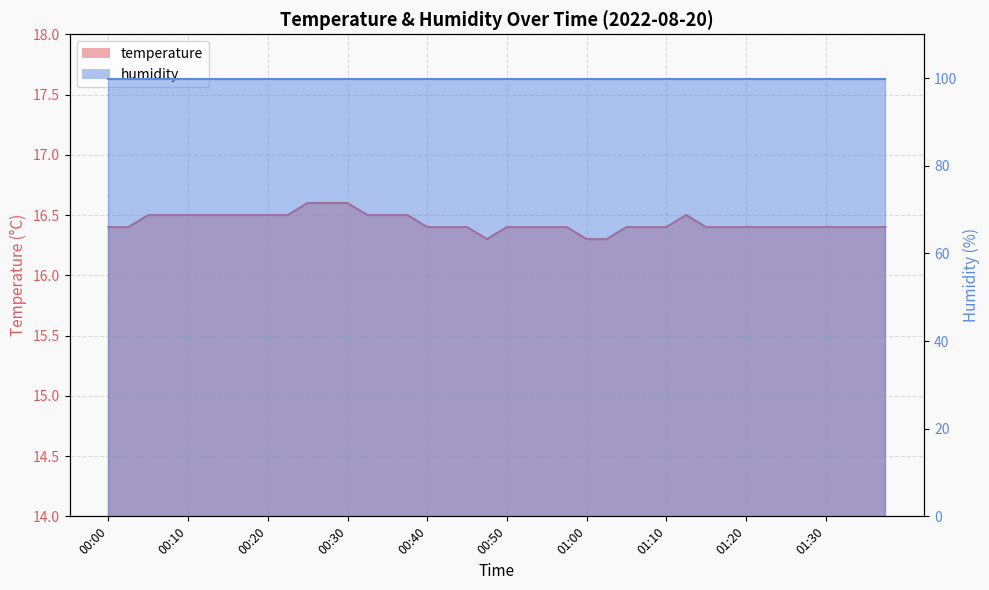

How many points are higher than both their immediate neighbors (excluding endpoints)?

1